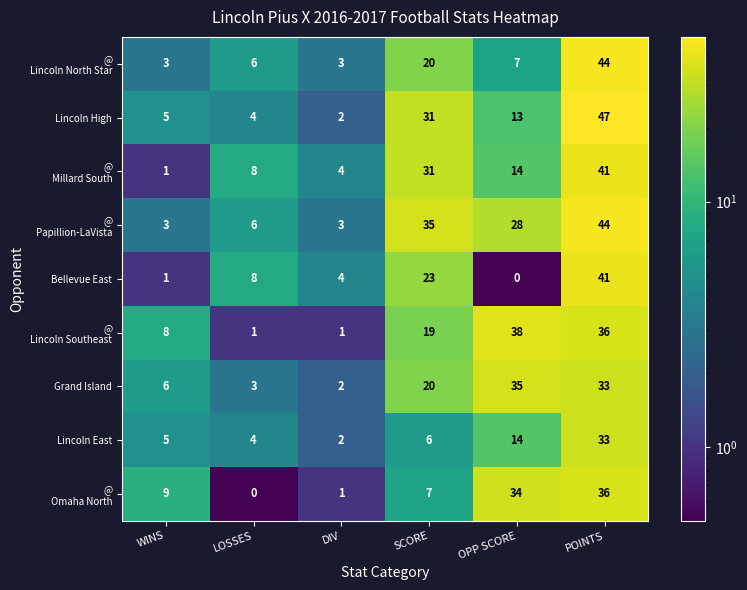

At which label is Lincoln East closest to 17?

OPP SCORE